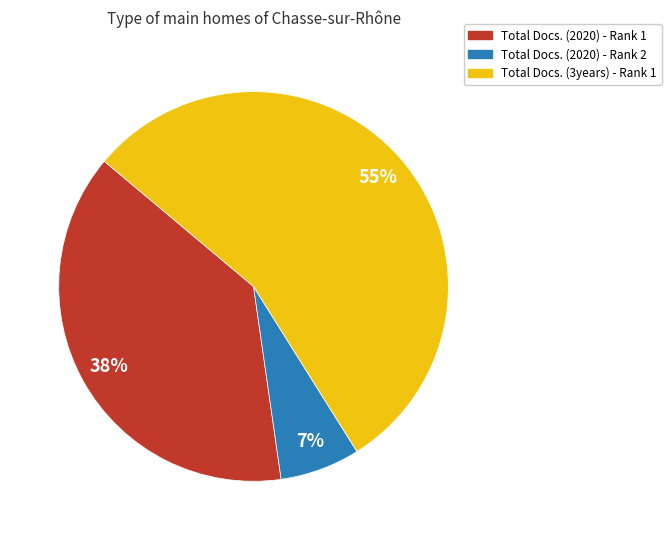

How many segments does this pie chart have?

3